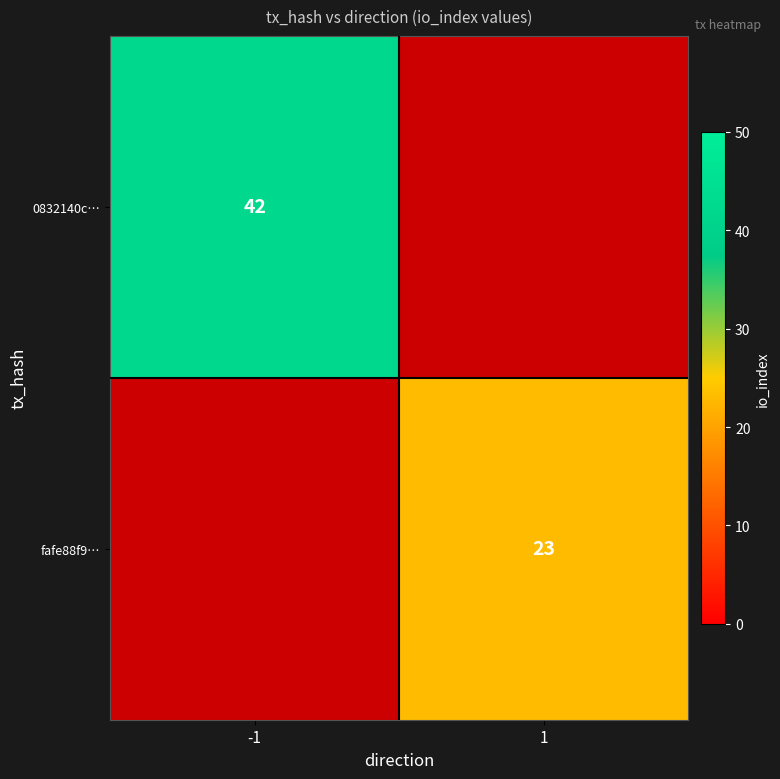

Is the value of fafe88f9… at 1 greater than the value of 0832140c… at -1?

No